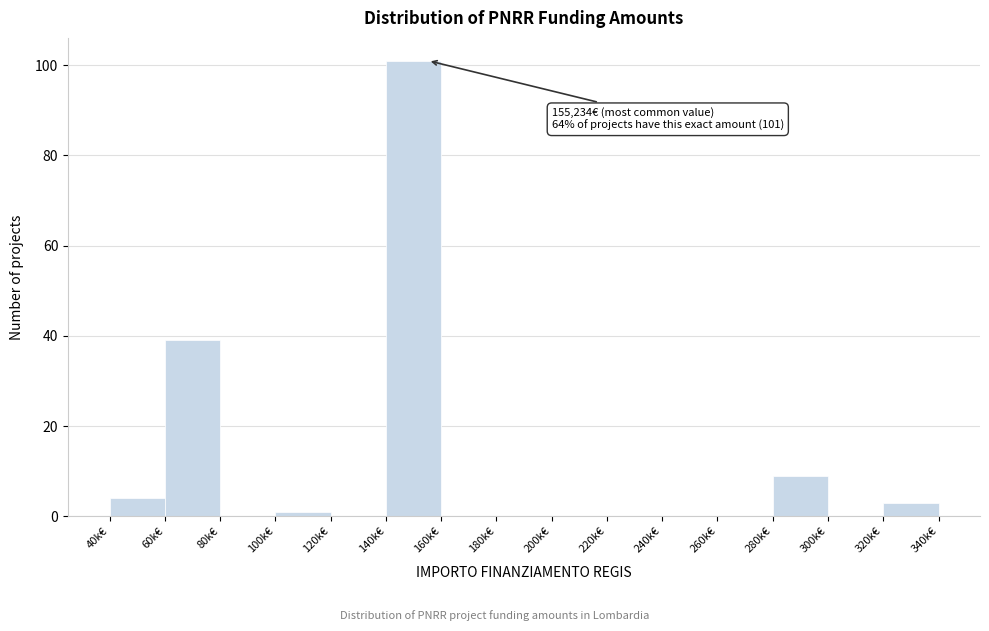

Reading left to right, what are all the values shown in this chart?

40k€=4	60k€=39	80k€=0	100k€=1	120k€=0	140k€=101	160k€=0	180k€=0	200k€=0	220k€=0	240k€=0	260k€=0	280k€=9	300k€=0	320k€=3